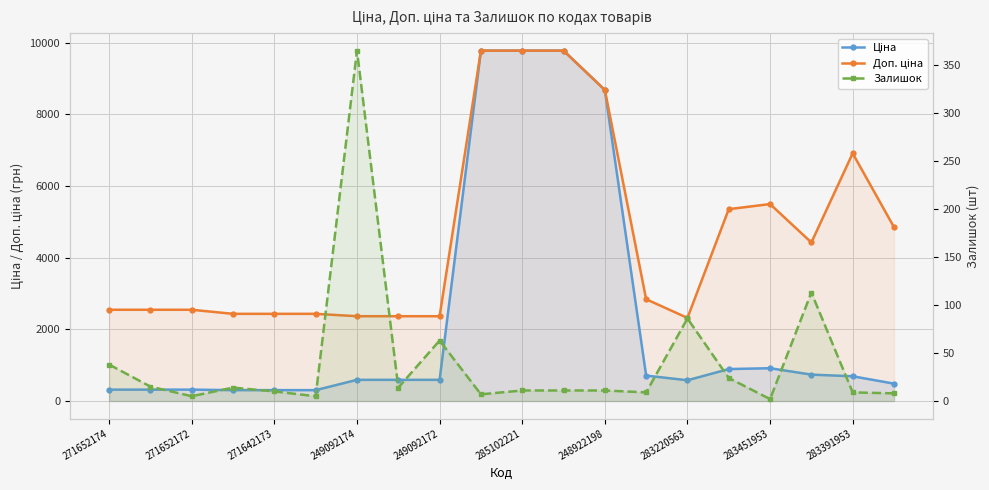

How many data points in Доп. ціна are above 2839?

10